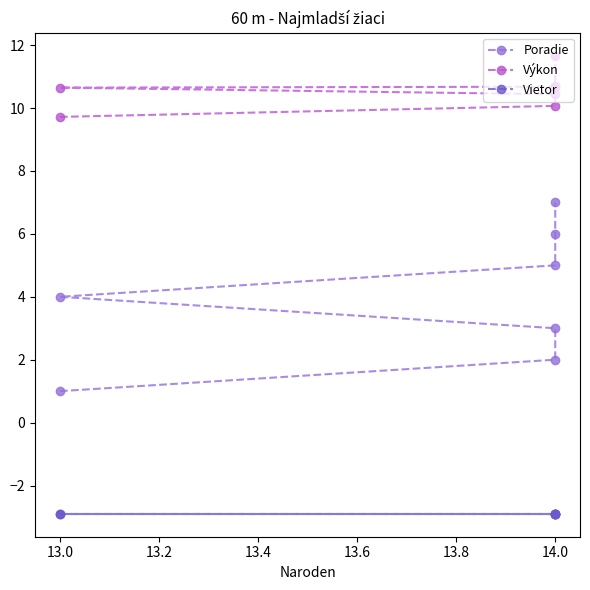

What is the difference between the highest and lowest values at 14.0?

14.6